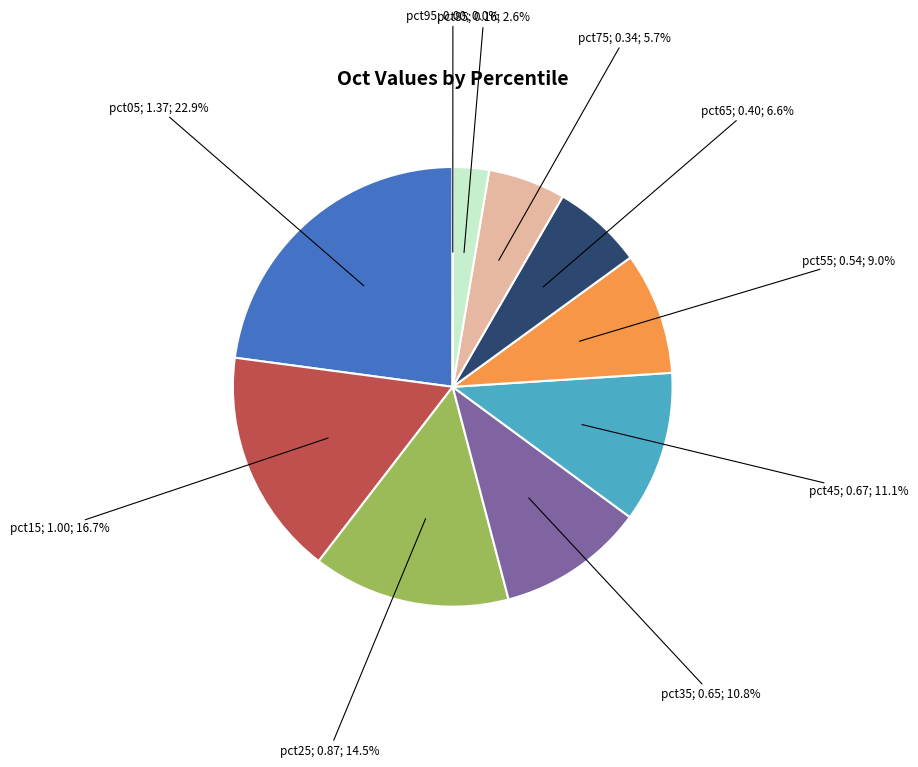

Is there any slice that represents more than half of the pie?

No